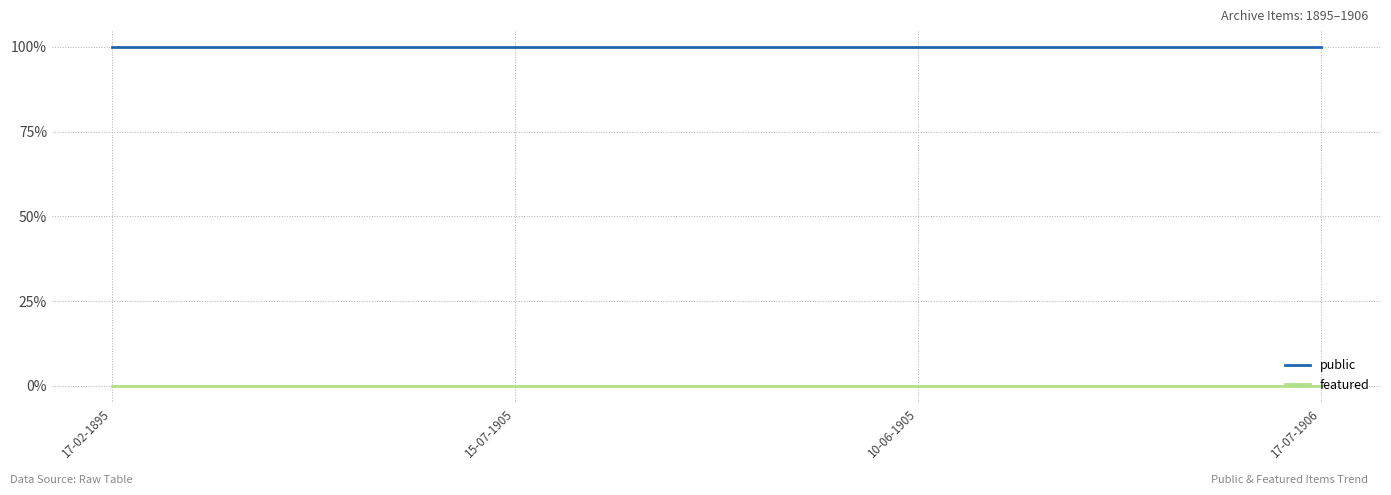

What is the total value across all series at 10-06-1905?

1